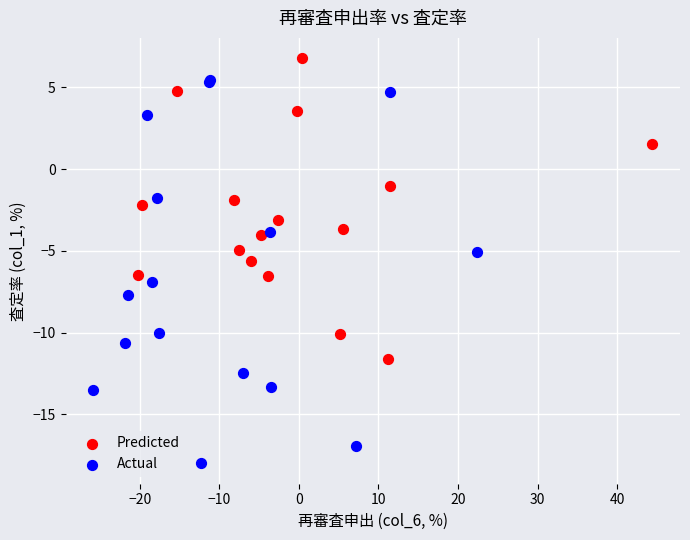

Which series reaches the maximum Y coordinate?

Predicted